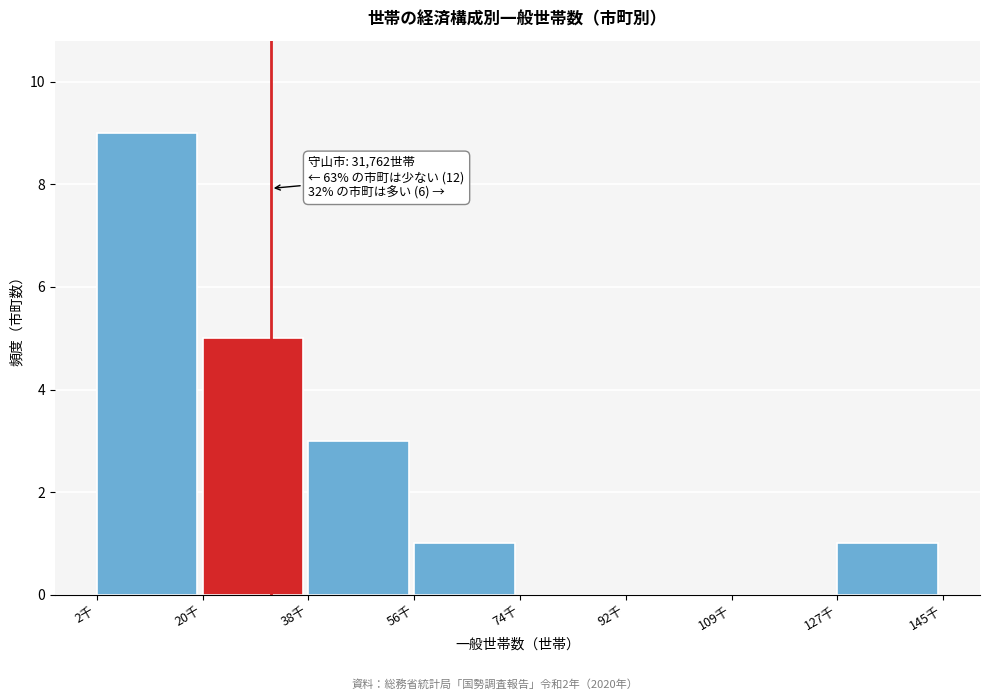

Reading right to left, extract all data points from this chart.

127千=1	109千=0	92千=0	74千=0	56千=1	38千=3	20千=5	2千=9